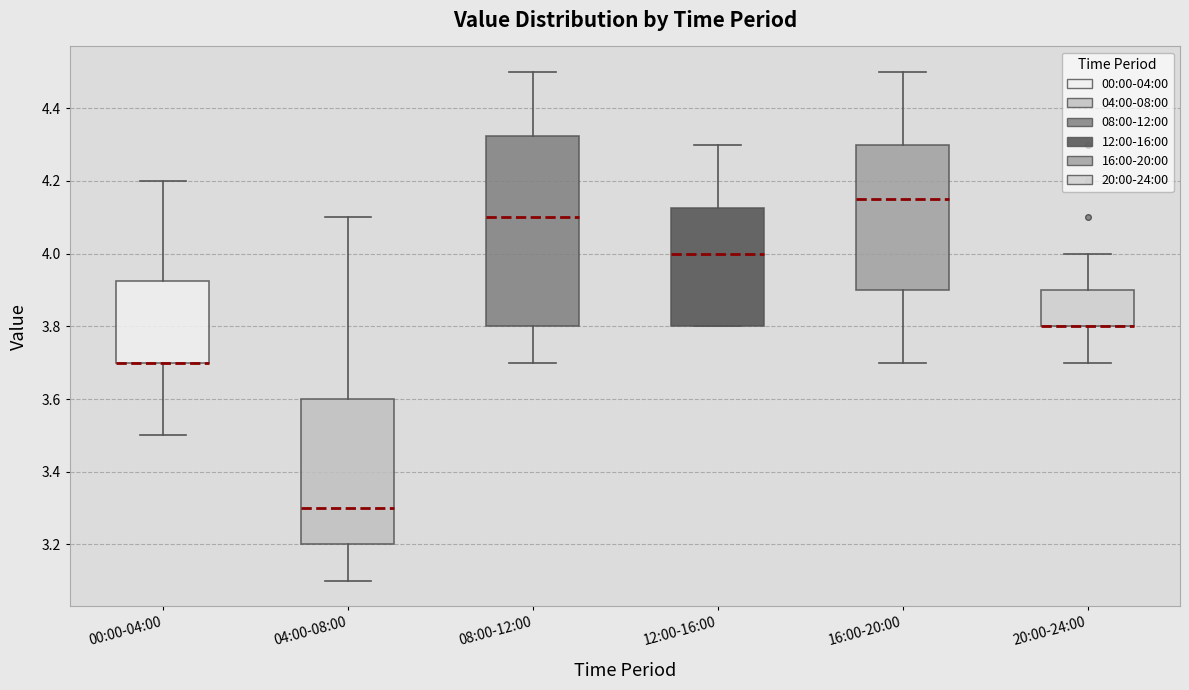

Which box is the tallest, from its lower edge to its upper edge?

08:00-12:00